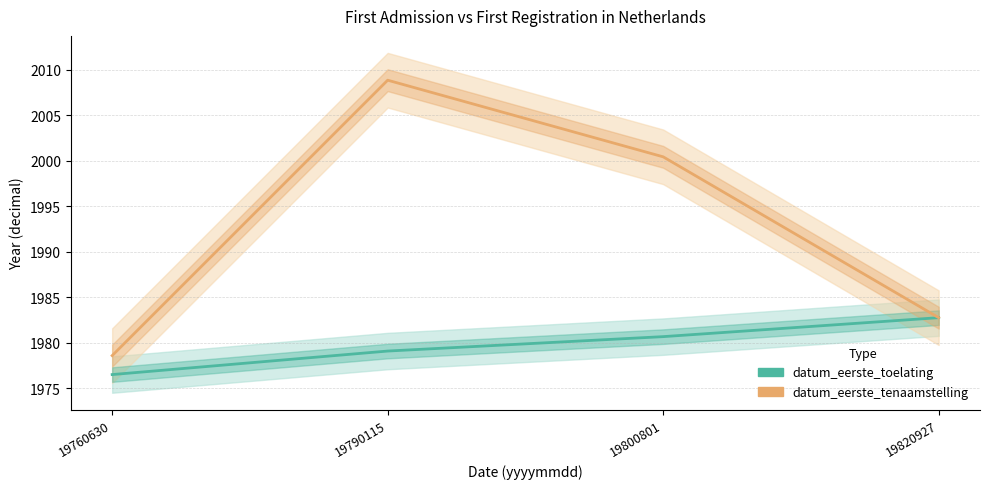

Is it true that datum_eerste_tenaamstelling equals 3544.0 at 19790115?

False